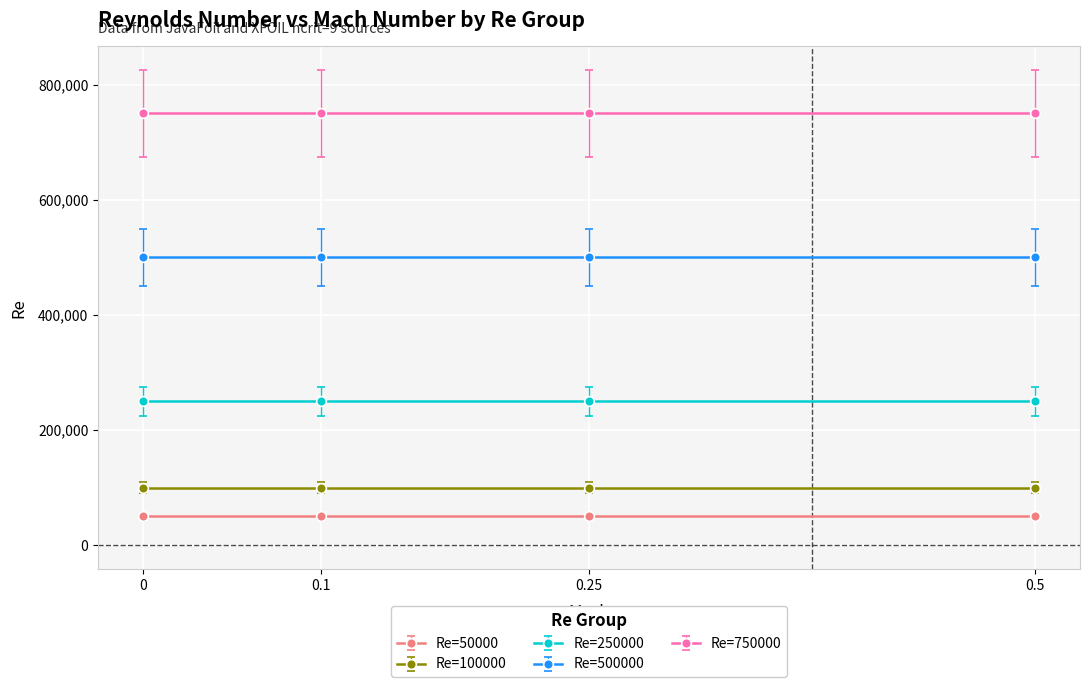

How many distinct data groups are displayed?

5